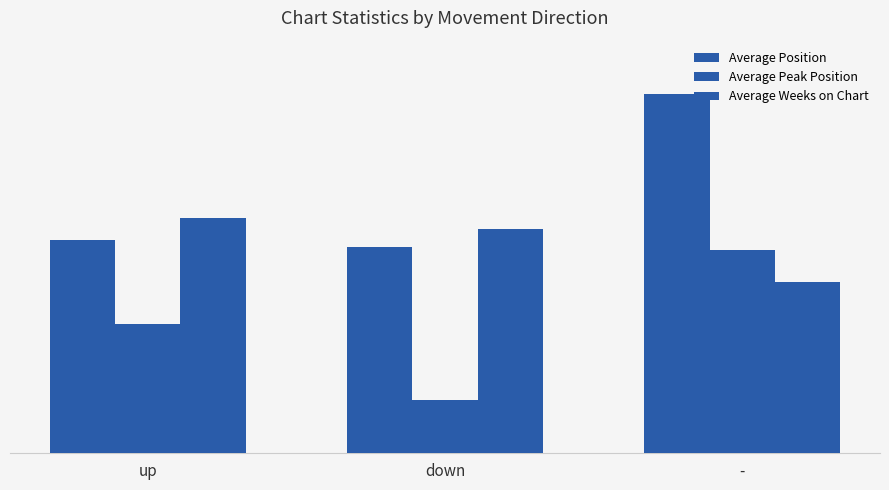

What is the difference between the highest and lowest values at down?

15.9